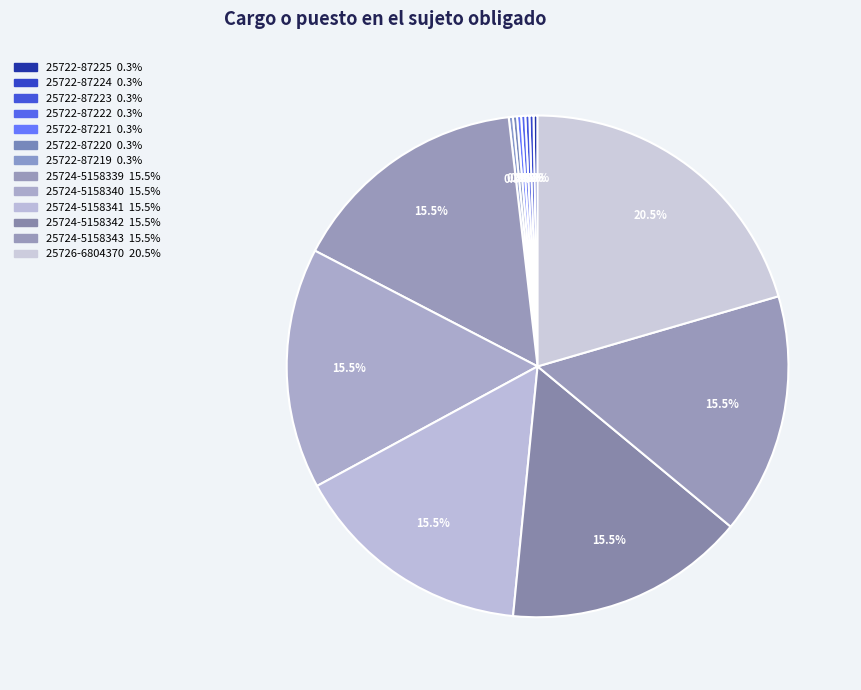

Is it true that 25722-87224 is 0% of the pie?

True